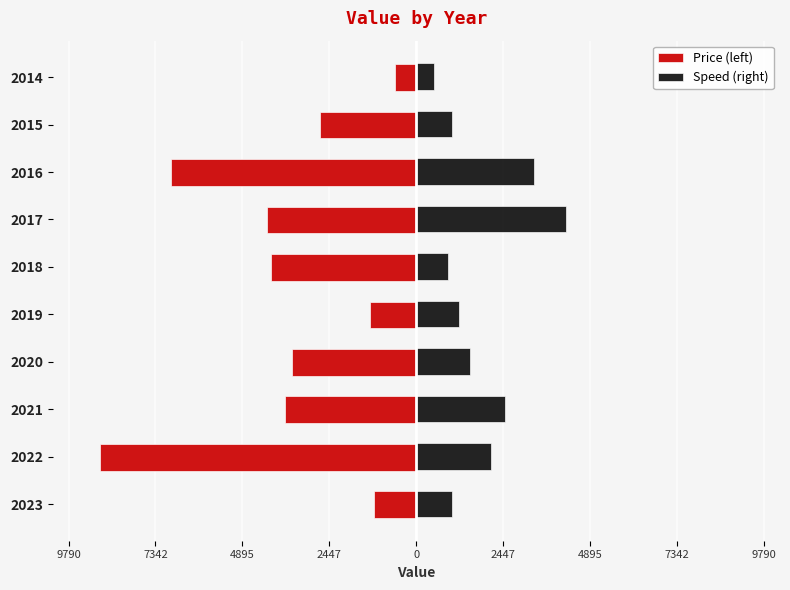

What are all the series names shown in the legend?

Price (left), Speed (right)